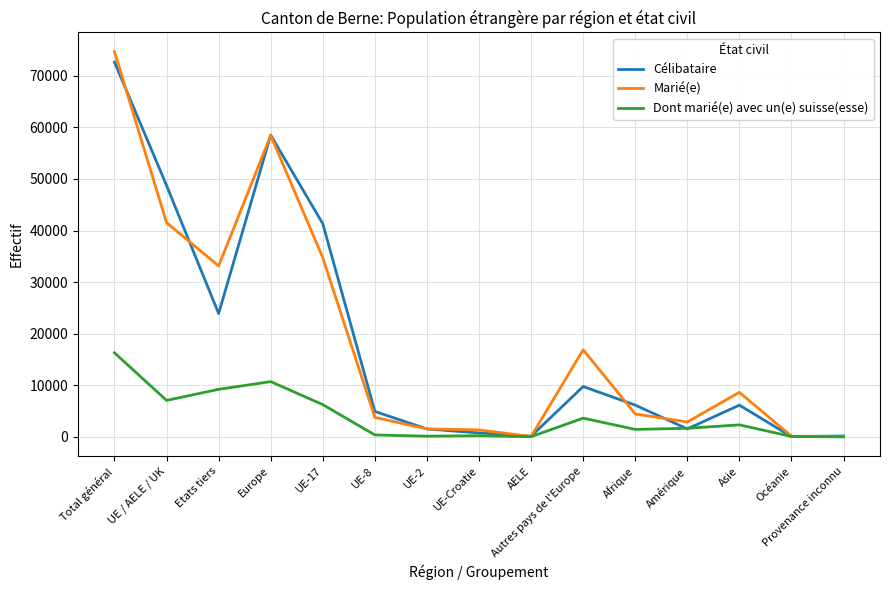

Between Europe and Afrique, which series saw the biggest shift?

Marié(e)